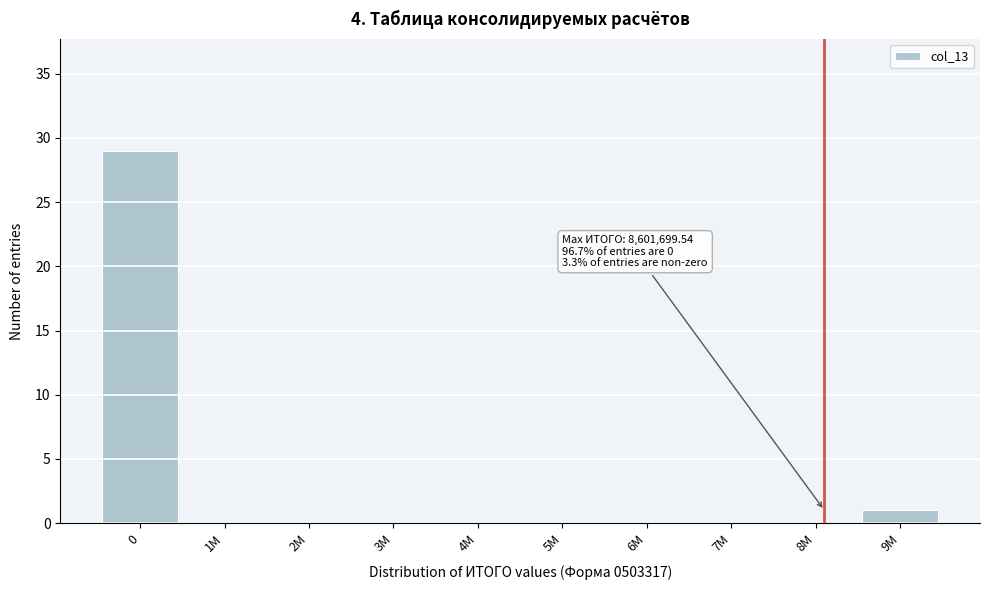

Reading left to right, list all the values displayed in this chart.

0=29	1M=0	2M=0	3M=0	4M=0	5M=0	6M=0	7M=0	8M=0	9M=1